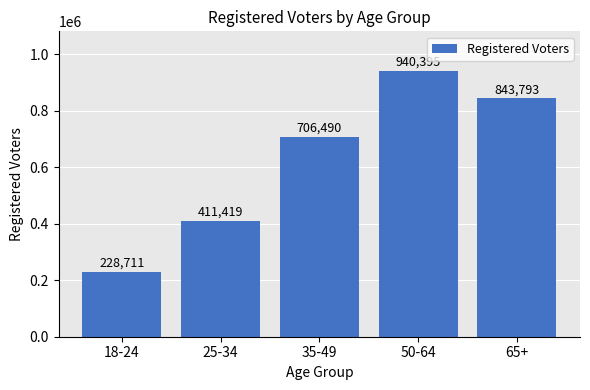

List the labels in order of value, largest first.

50-64, 65+, 35-49, 25-34, 18-24